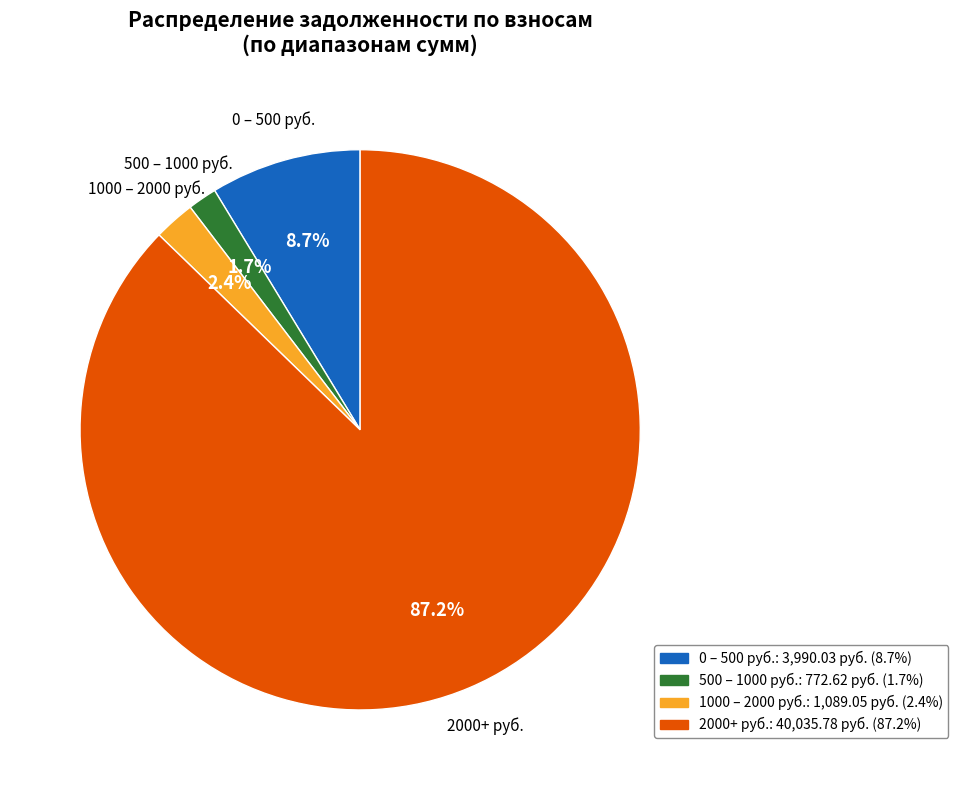

Is there a majority slice in this chart?

Yes